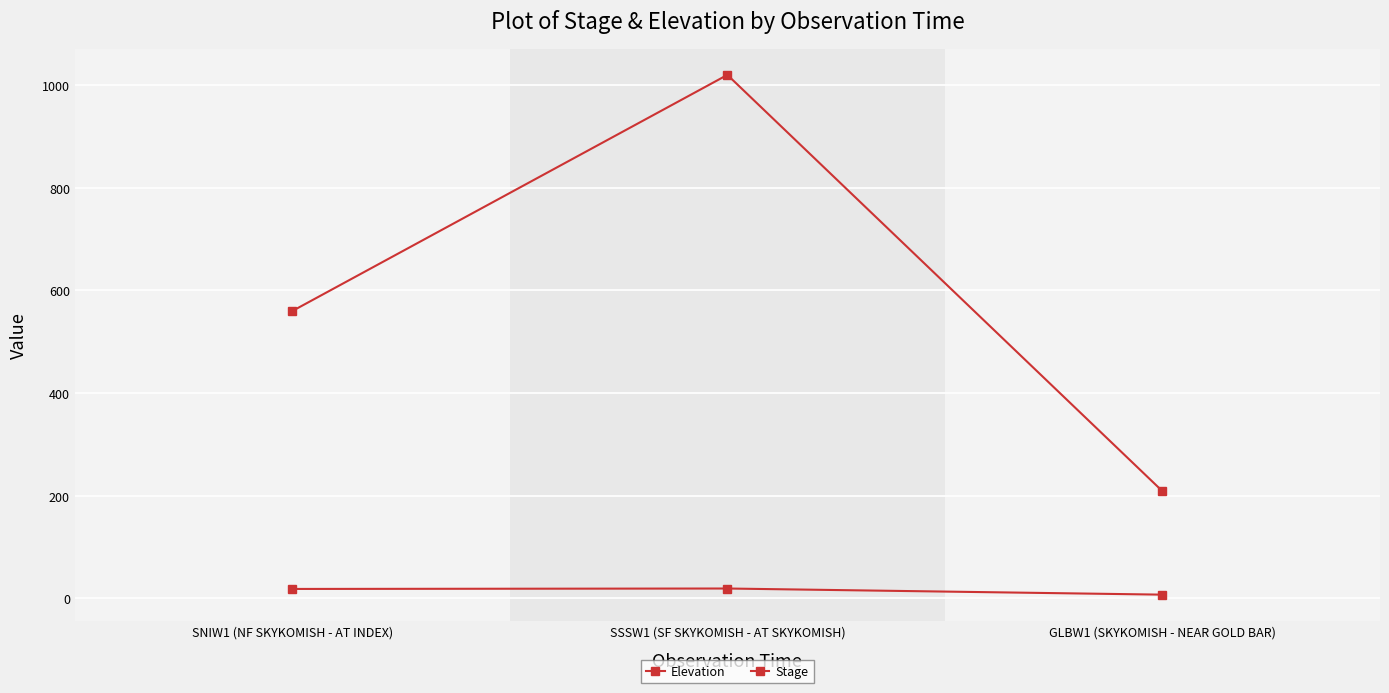

Count the number of categories in the chart.

3